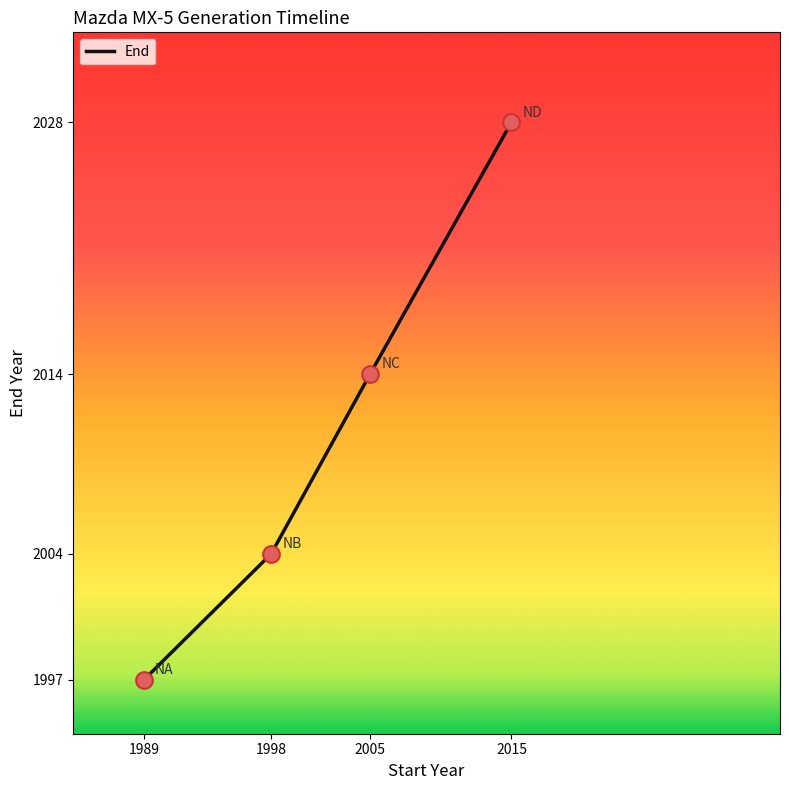

Which has a higher value, 2005 or 2015?

2015